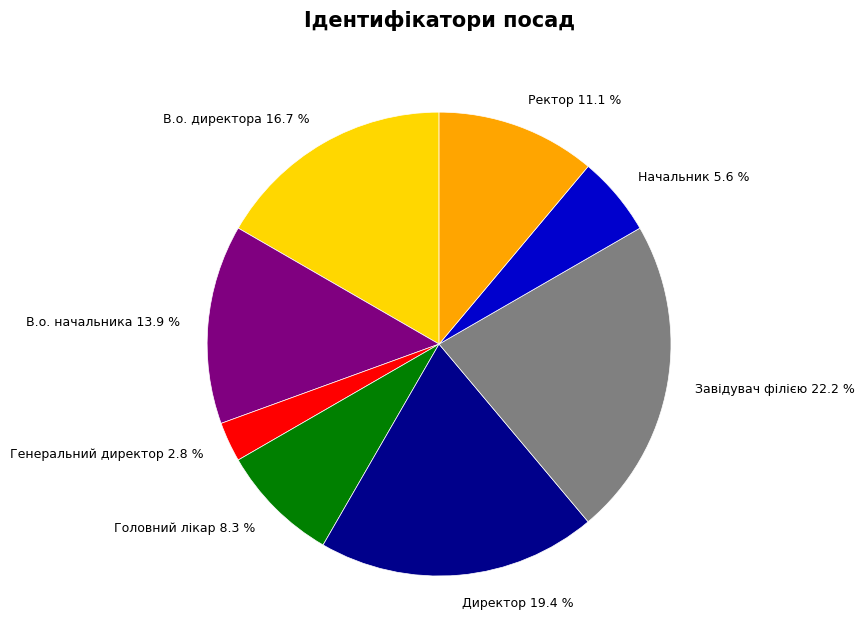

What percentage is the Директор slice, to the nearest percent?

19%